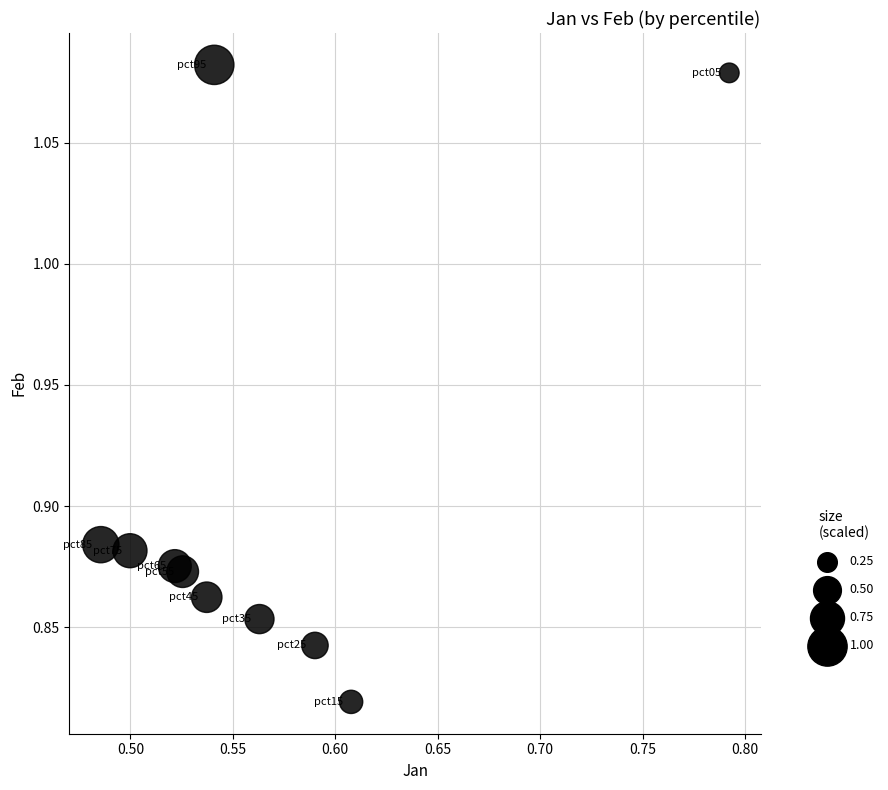

What is the range of X values (max minus min)?

0.3